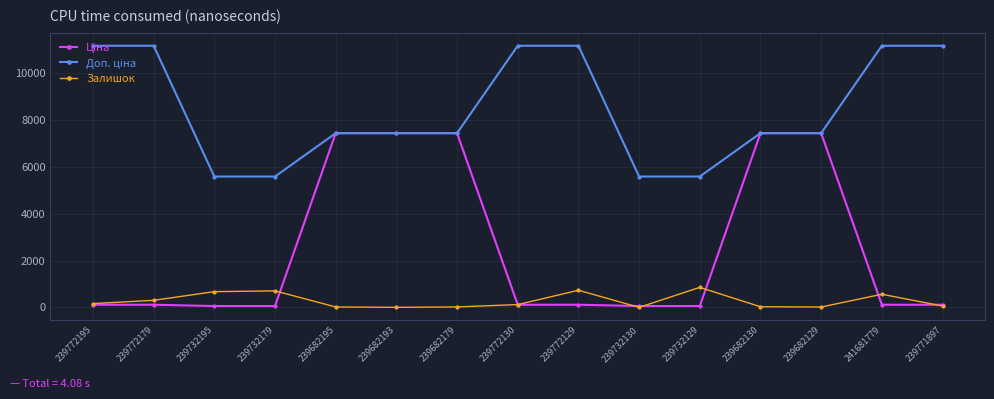

What is the maximum value shown in the chart?

11169.0